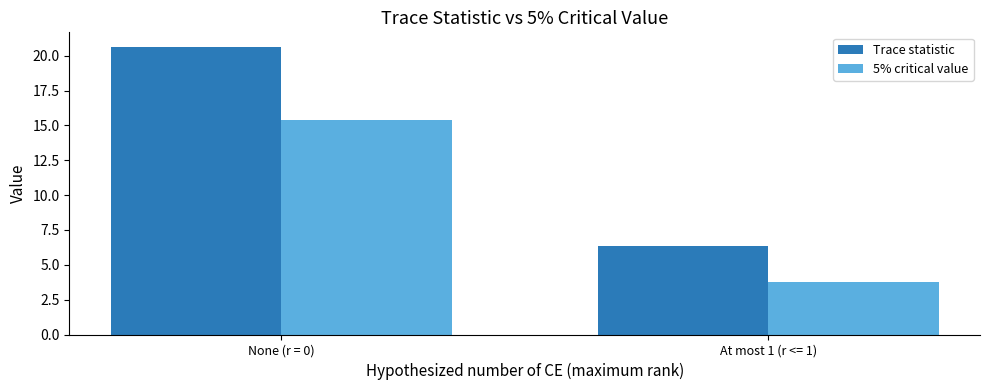

Which series changed the most between None (r = 0) and At most 1 (r <= 1)?

Trace statistic